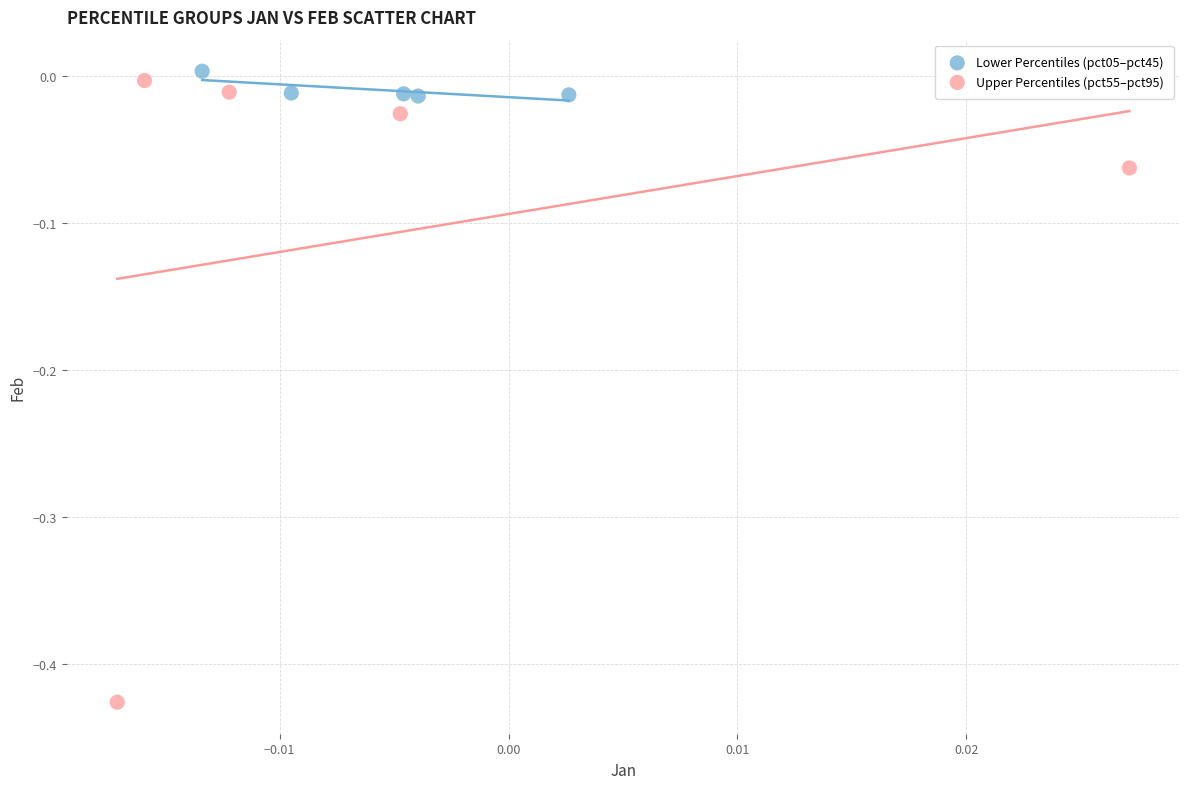

Which series reaches the minimum Y coordinate?

Upper Percentiles (pct55–pct95)